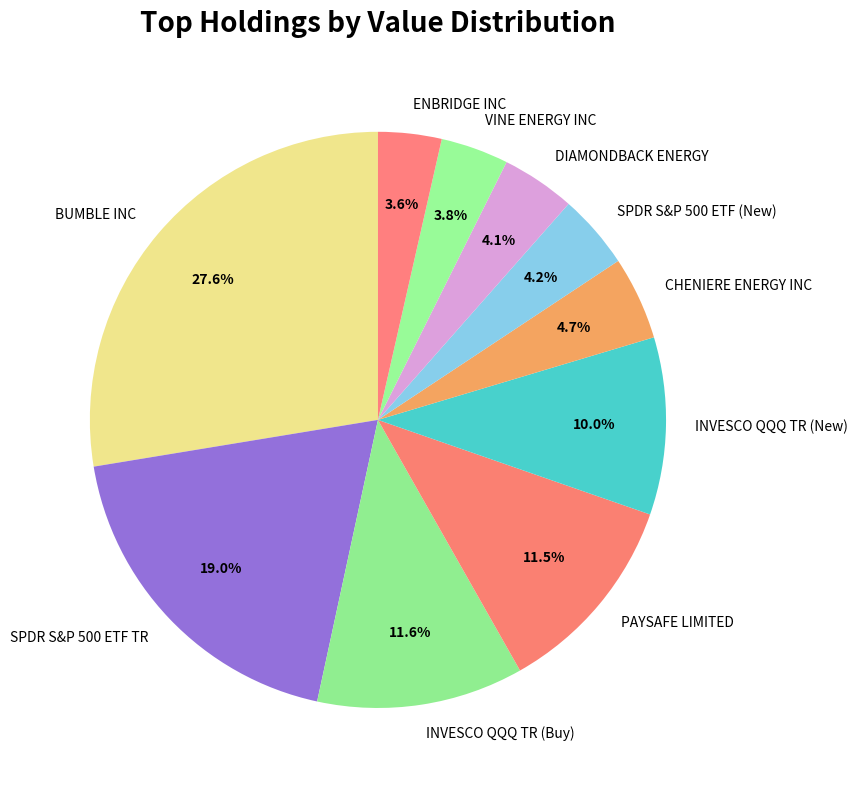

Is there any slice that represents more than half of the pie?

No